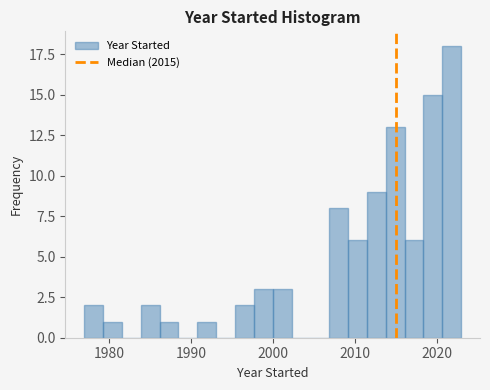

Read against the x-axis, roughly where is the centre of the tallest bar?

2022